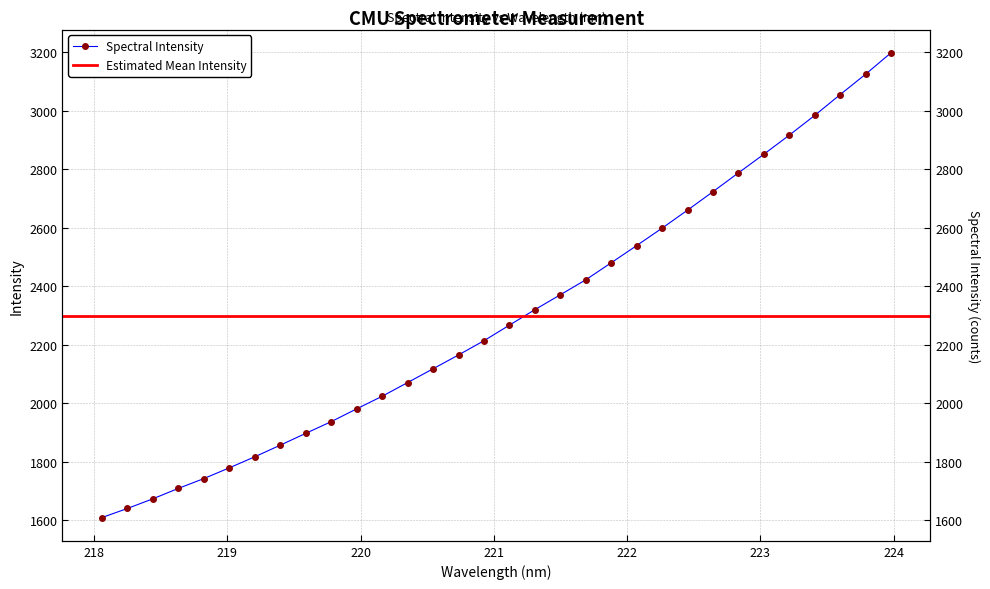

Reading right to left, transcribe all the data shown in this chart.

3198.7	3125.5	3055.7	2984.6	2917.0	2851.7	2788.0	2723.7	2660.5	2598.9	2539.2	2480.5	2422.2	2370.9	2320.0	2267.0	2213.7	2165.1	2117.7	2070.6	2023.6	1980.7	1936.8	1896.8	1856.3	1816.7	1778.8	1742.1	1708.5	1672.9	1639.8	1608.6